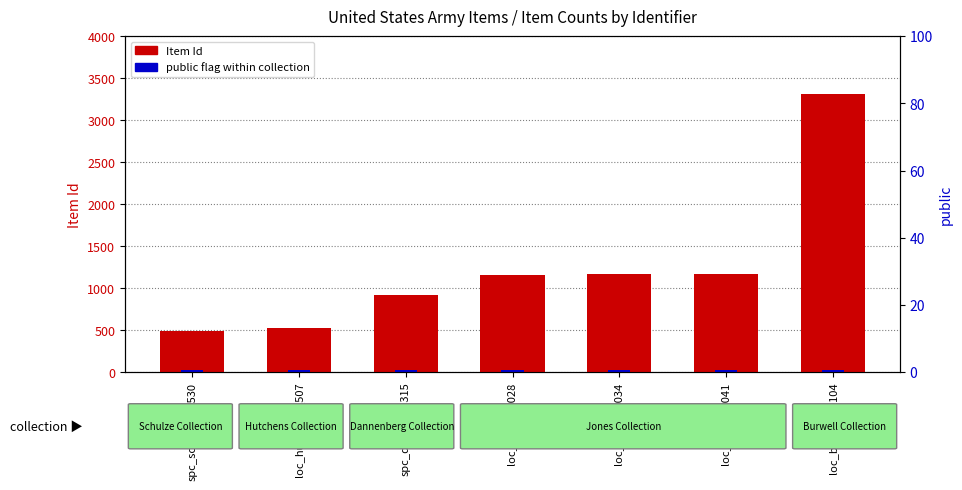

What is the label of the 3rd bar from the left?

spc_dann_000315